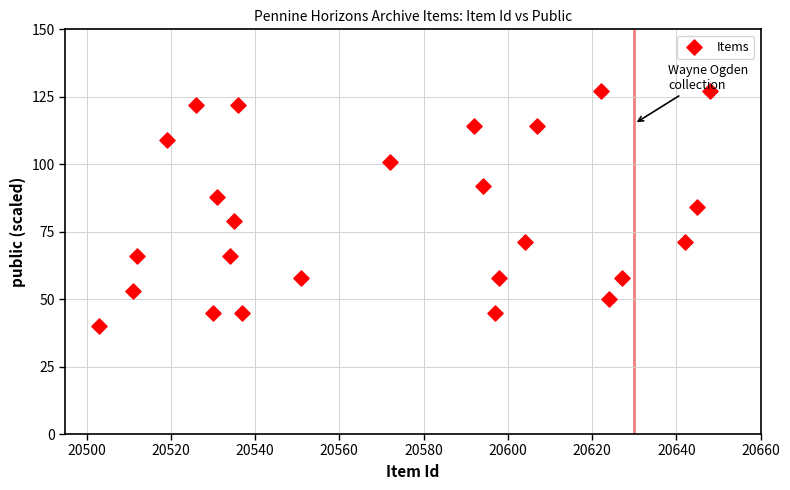

What is the range of Y values (max minus min)?

87